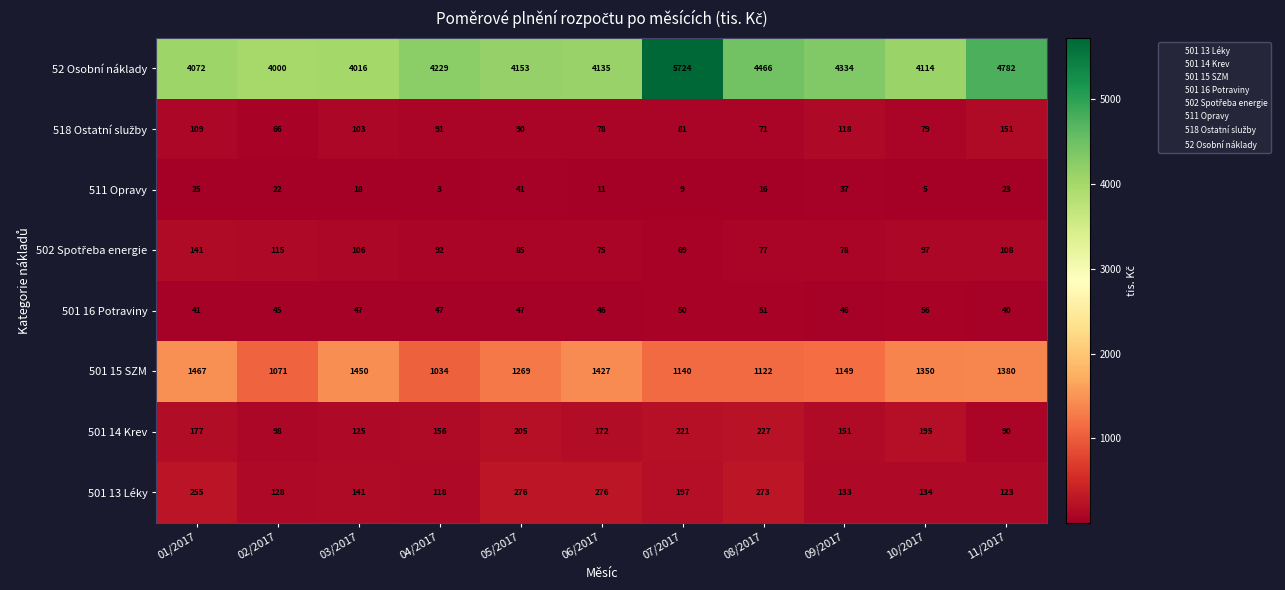

Between 05/2017 and 08/2017, which series saw the biggest shift?

52 Osobní náklady